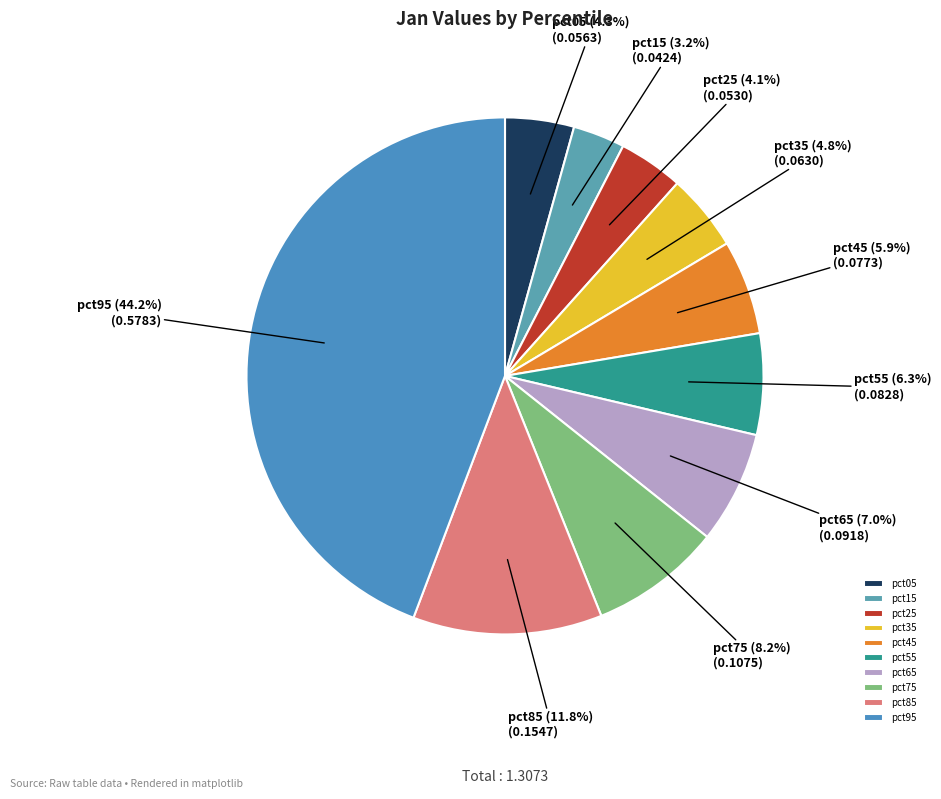

Which has a higher value, pct45 or pct05?

pct45